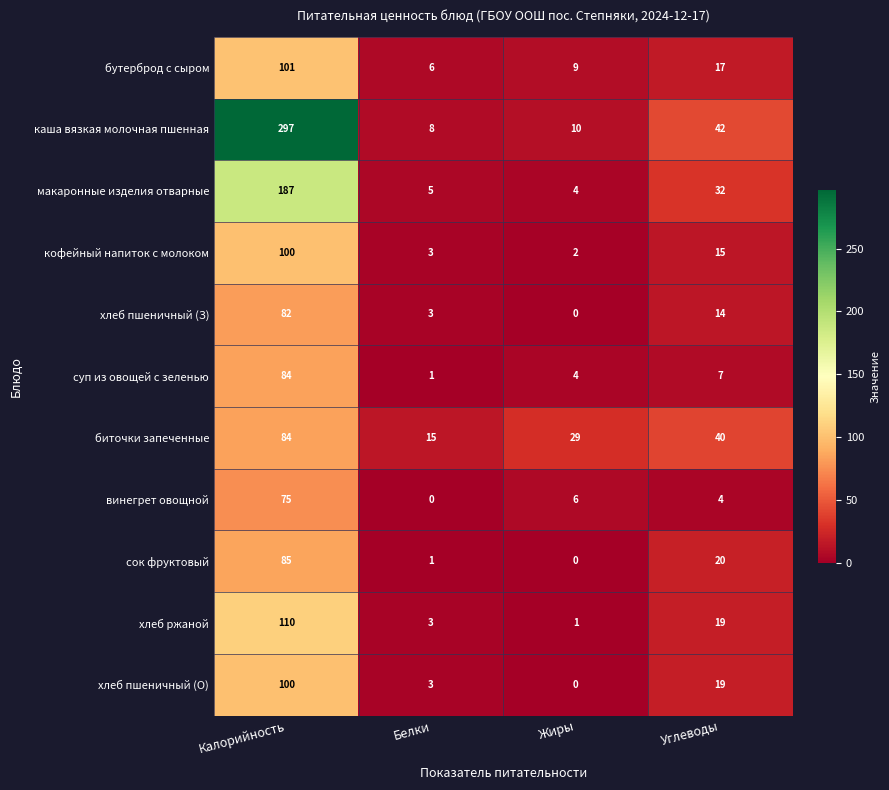

At which category is the sum across all series the highest?

Калорийность